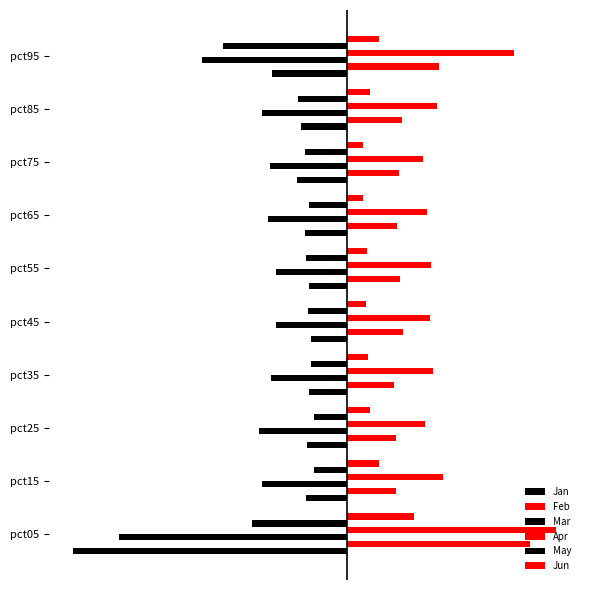

Which series has the largest total across all categories?

Apr